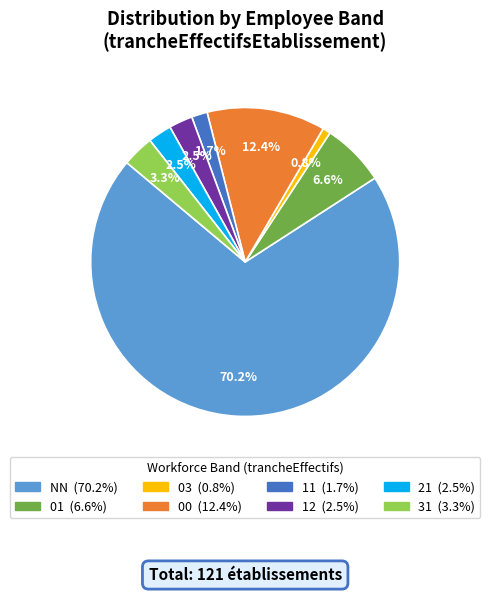

Which category accounts for the majority?

NN